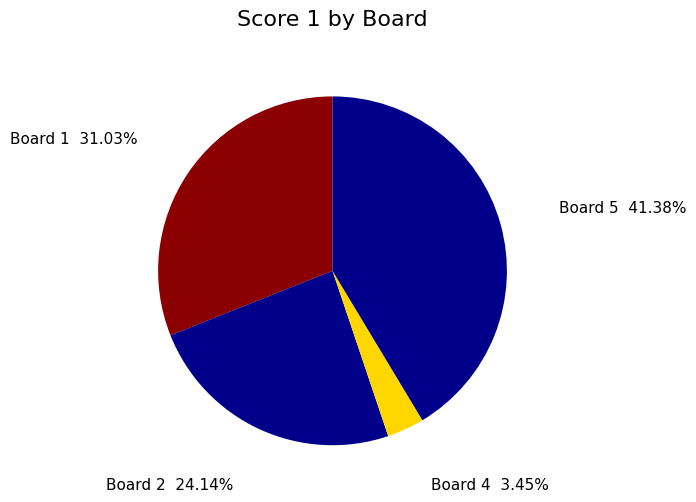

Which slice is the largest?

Board 5